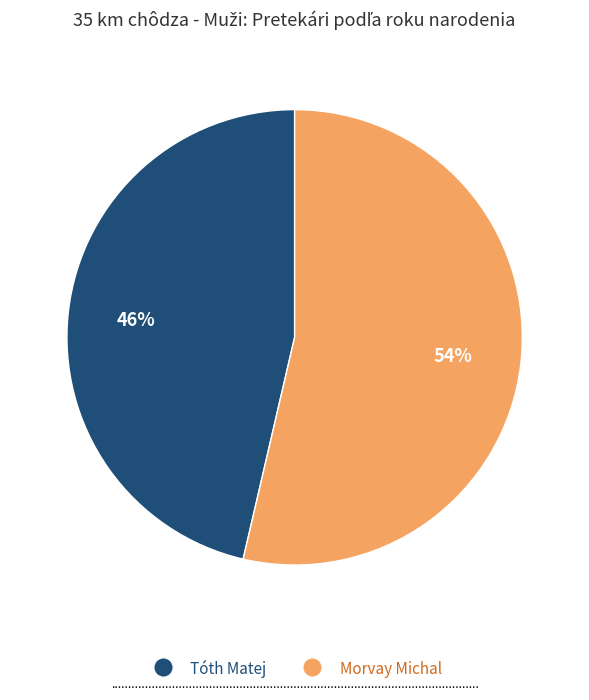

Rank the categories by value from highest to lowest.

Morvay Michal, Tóth Matej